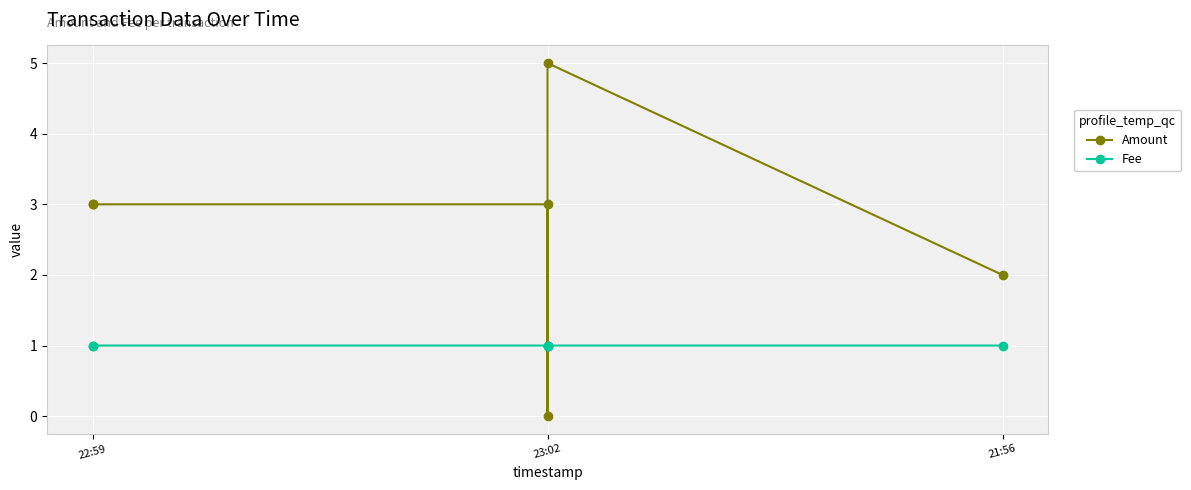

What is the sum of all Amount values?

16.0